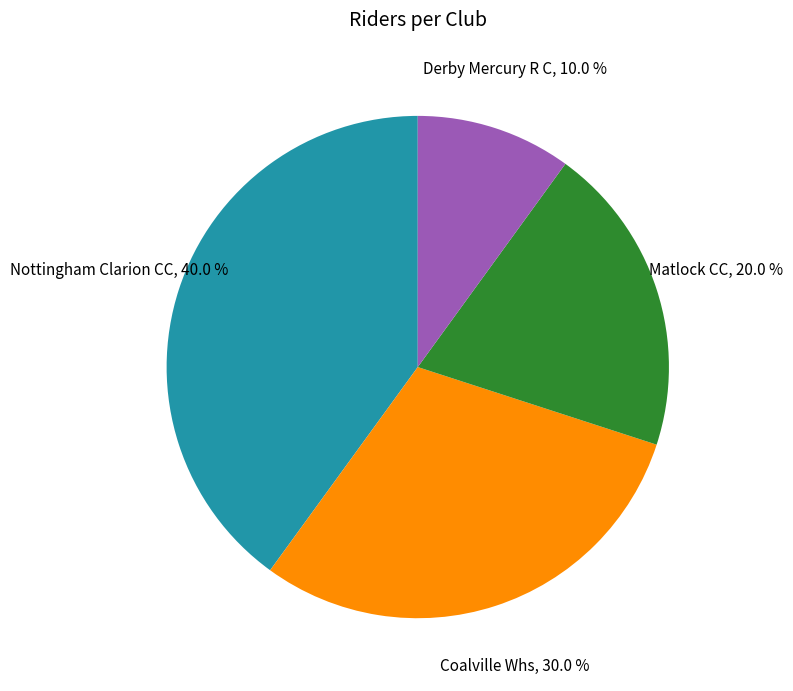

Is there a majority slice in this chart?

No